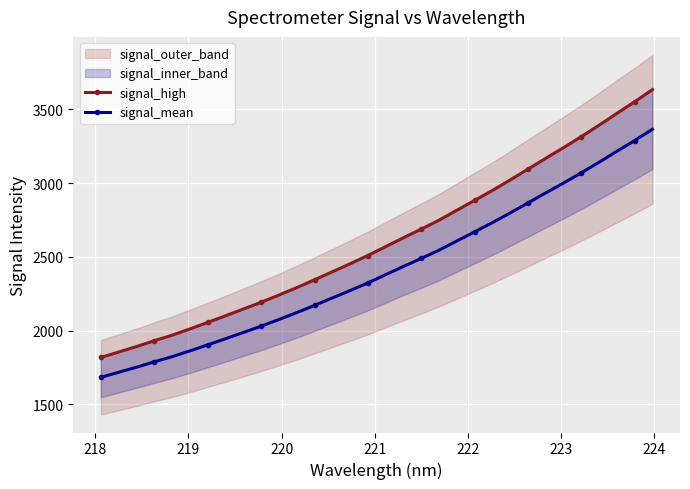

Is this an area chart (filled region under the line)?

No